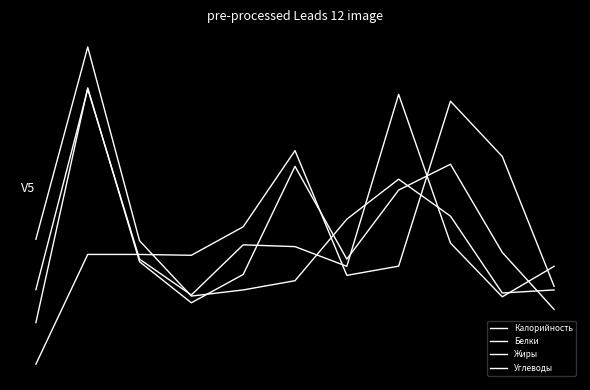

Reading left to right, transcribe all the data shown in this chart.

Калорийность: 0=-1.2	1=2.1	2=-0.4	3=-1.0	4=-0.6	5=1.0	6=-0.3	7=0.6	8=1.0	9=-0.2	10=-1.1
Белки: 0=-0.8	1=2.1	2=-0.3	3=-0.8	4=-0.1	5=-0.2	6=-0.4	7=2.0	8=-0.1	9=-0.9	10=-0.4
Жиры: 0=-0.1	1=2.7	2=-0.1	3=-0.9	4=-0.8	5=-0.6	6=0.2	7=0.8	8=0.3	9=-0.8	10=-0.8
Углеводы: 0=-1.8	1=-0.3	2=-0.3	3=-0.3	4=0.1	5=1.2	6=-0.6	7=-0.4	8=1.9	9=1.1	10=-0.7